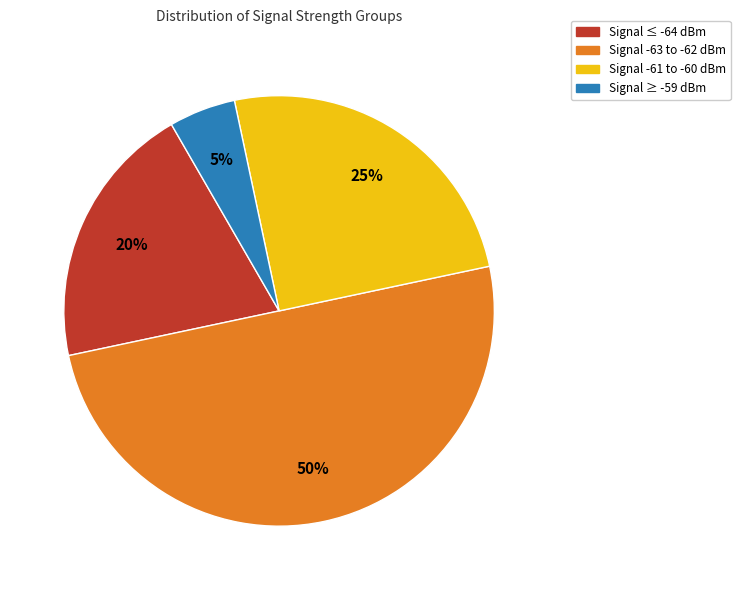

Rank the categories by value from lowest to highest.

Signal ≥ -59 dBm, Signal ≤ -64 dBm, Signal -61 to -60 dBm, Signal -63 to -62 dBm